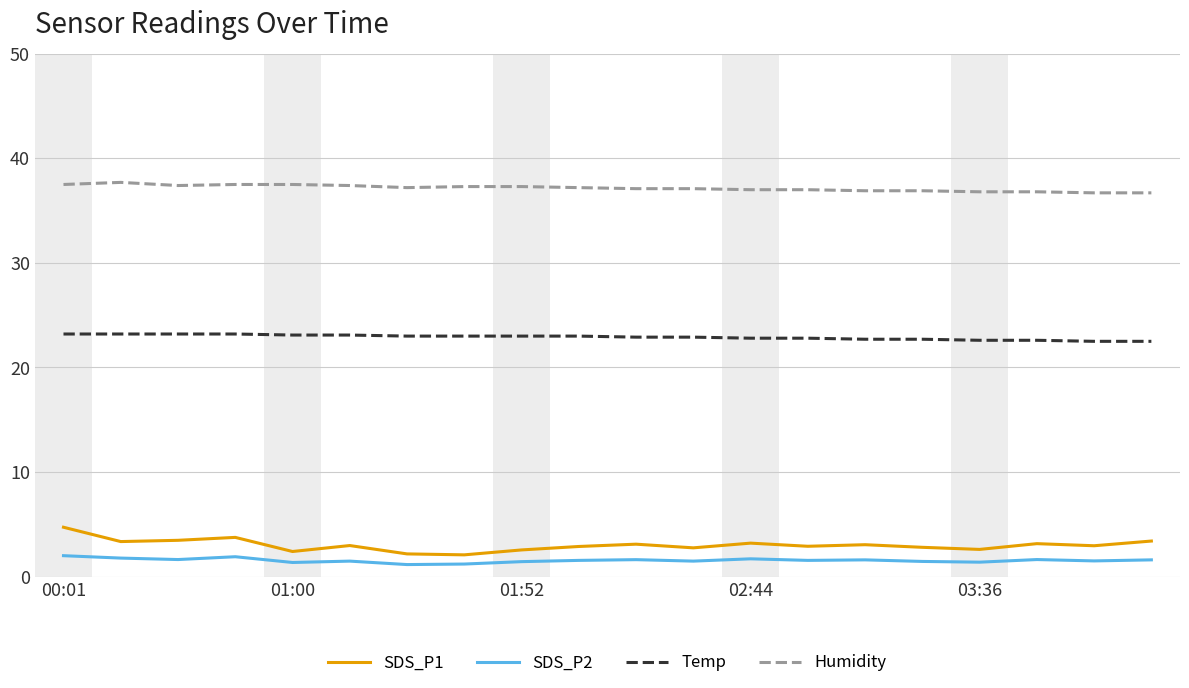

What is the maximum value for Temp?

23.2